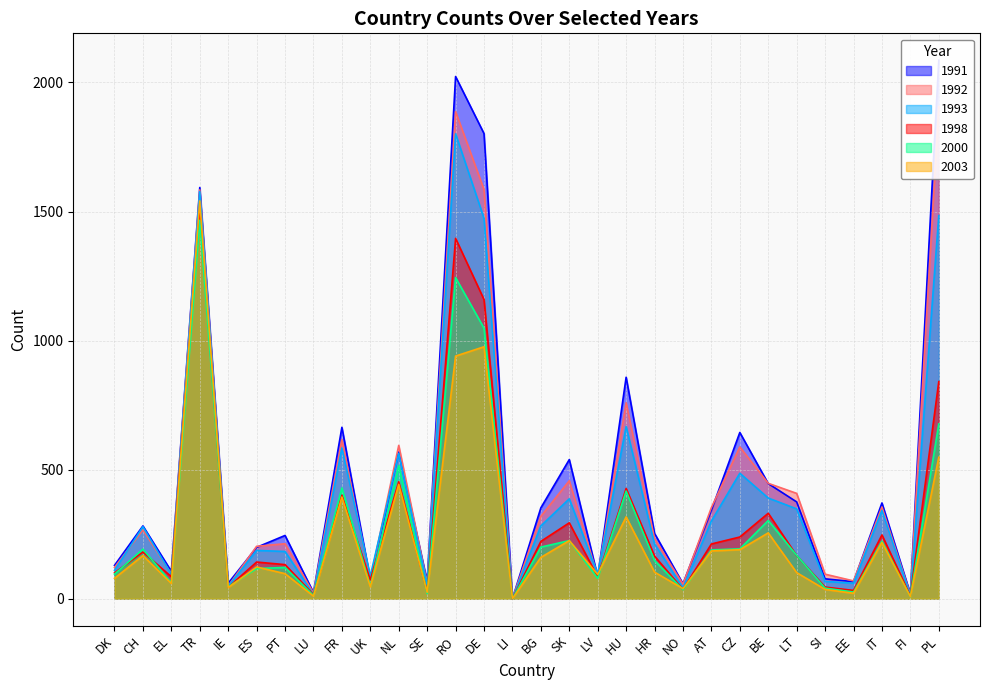

True or false: 1992 has a value of 30 at LU.

False